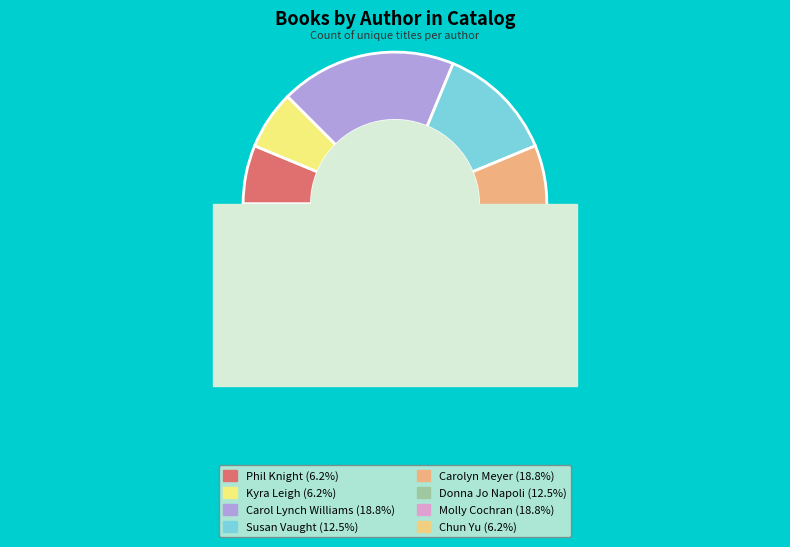

How many segments does this pie chart have?

8